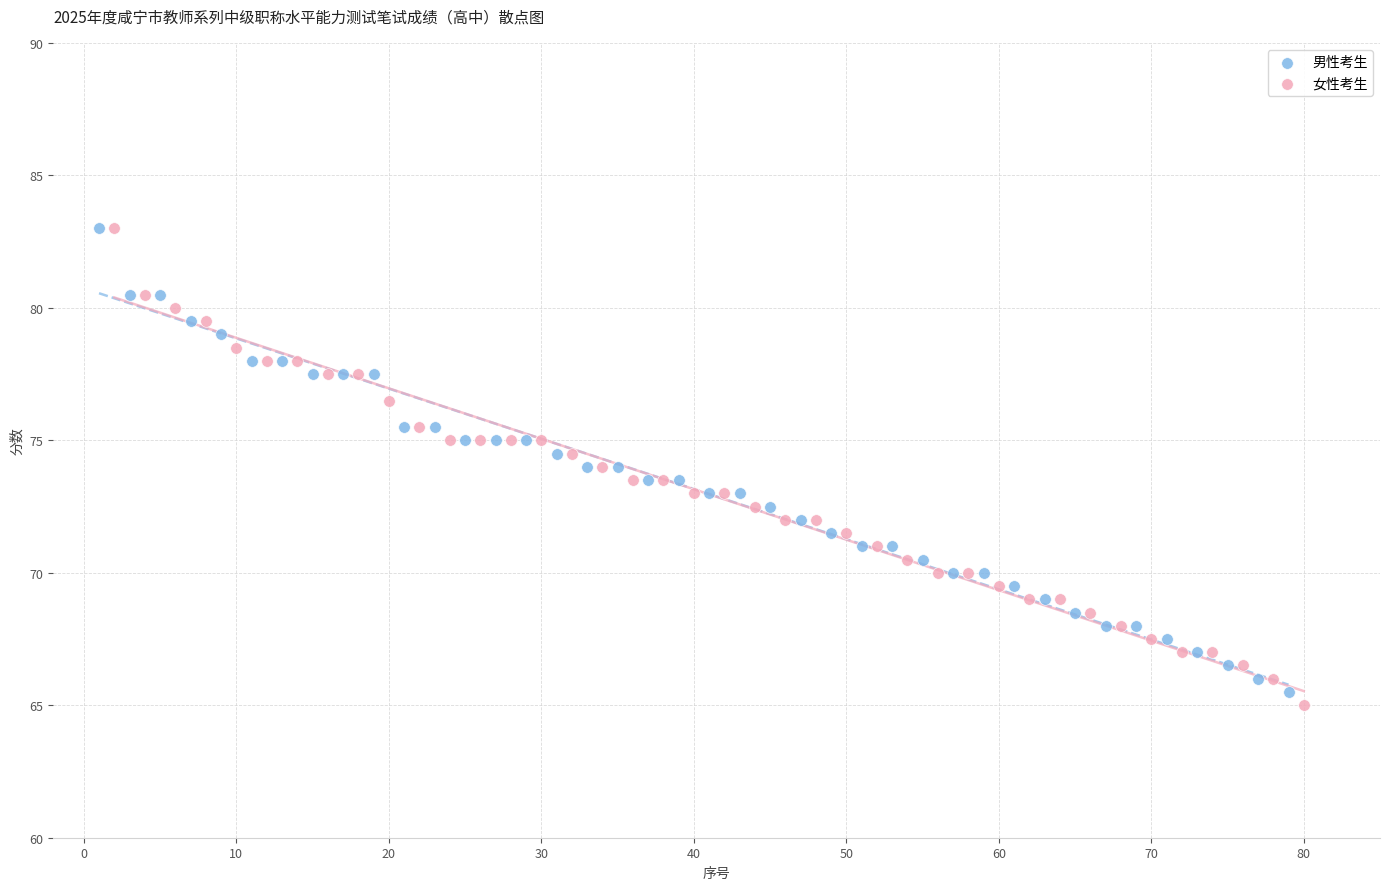

Which series has the widest spread of Y values?

女性考生